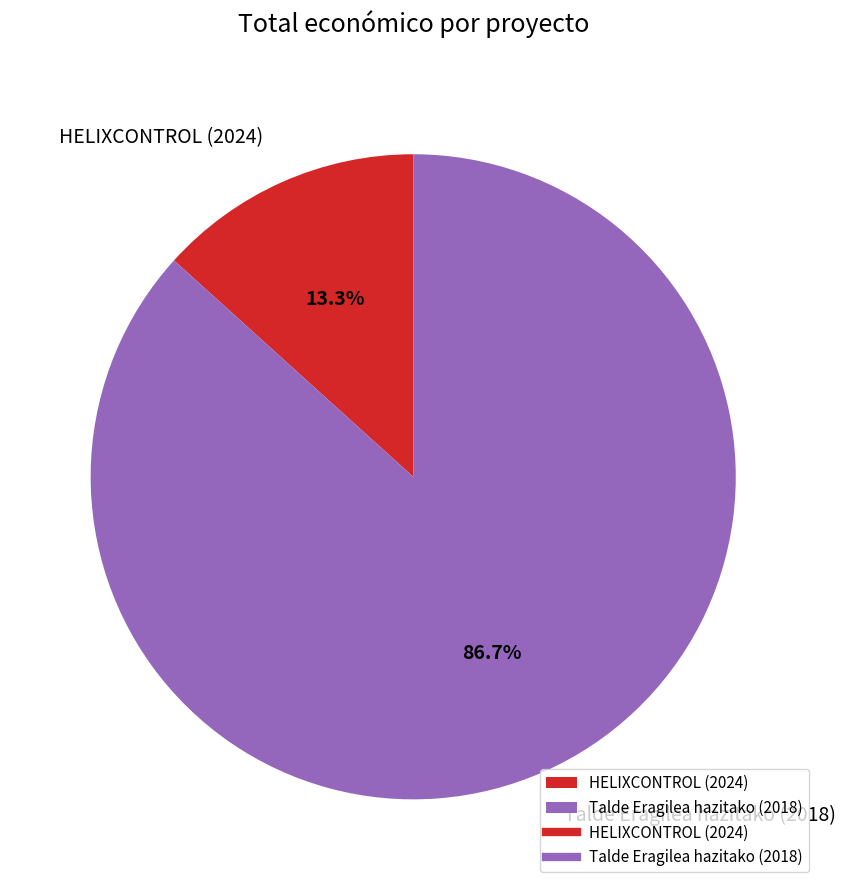

Which category has the biggest portion of the pie?

Talde Eragilea hazitako (2018)